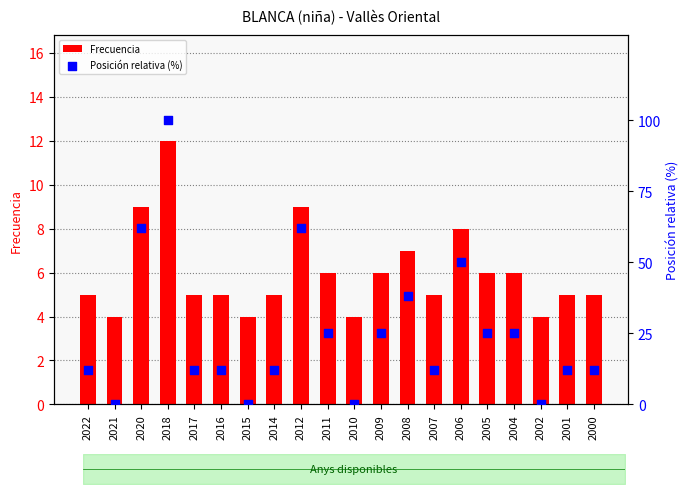

Which series has the largest total across all categories?

Posición relativa (%)